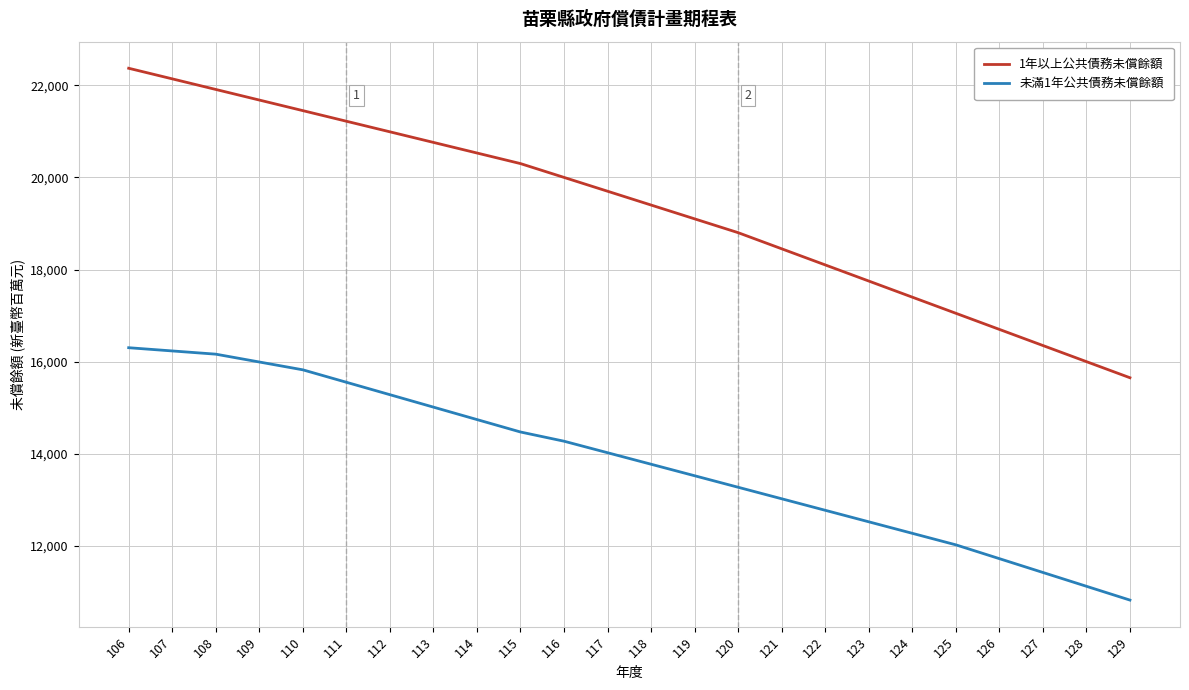

Reading left to right, list all the values displayed in this chart.

1年以上公共債務未償餘額: 22372	22142	21912	21682	21452	21222	20992	20762	20532	20302	20002	19702	19402	19102	18802	18452	18102	17752	17402	17052	16702	16352	16002	15652
未滿1年公共債務未償餘額: 16304	16234	16164	15994	15824	15554	15284	15014	14744	14474	14274	14024	13774	13524	13274	13024	12774	12524	12274	12024	11724	11424	11124	10824